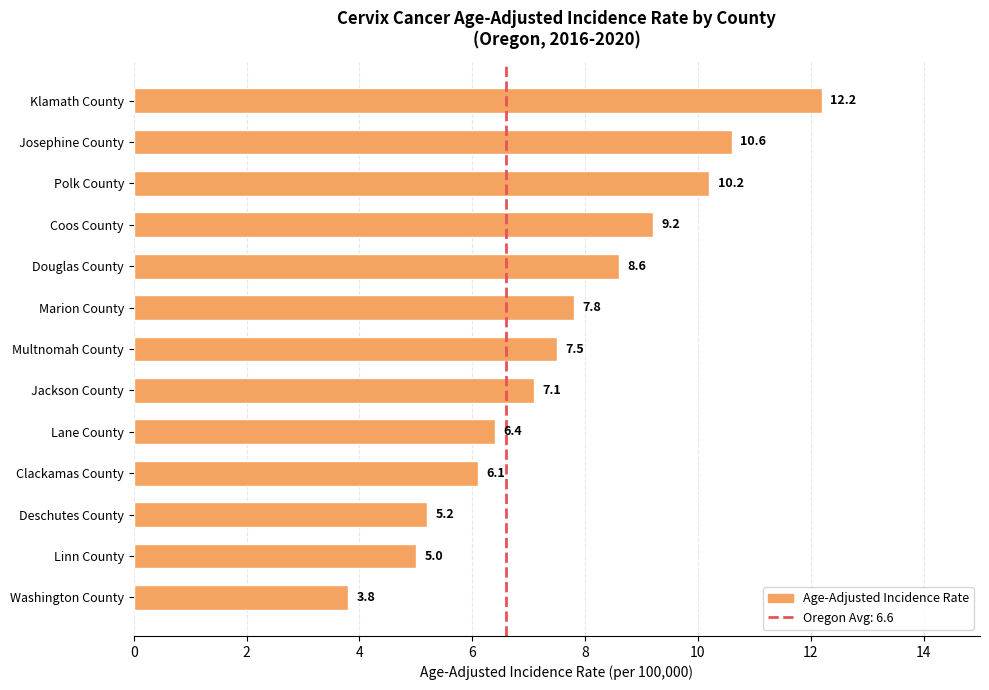

What position from the top is Lane County?

9